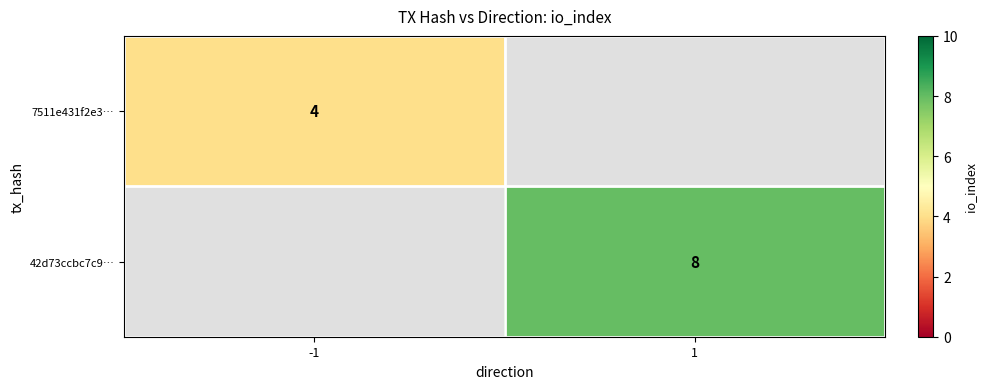

What is the minimum value shown in the chart?

4.0